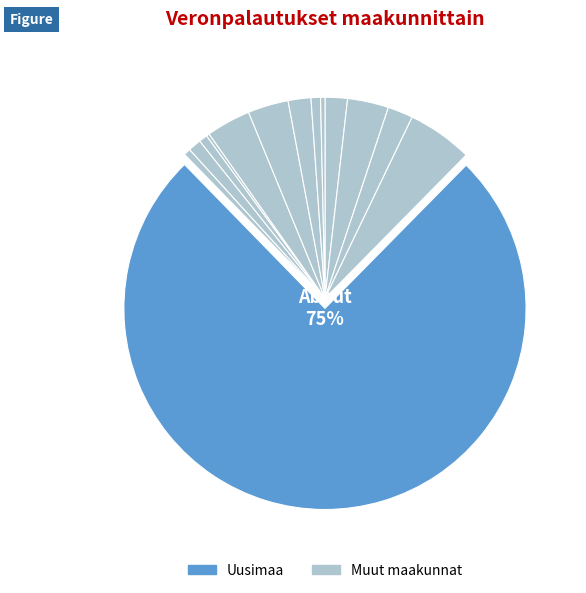

How many slices are in this pie chart?

14